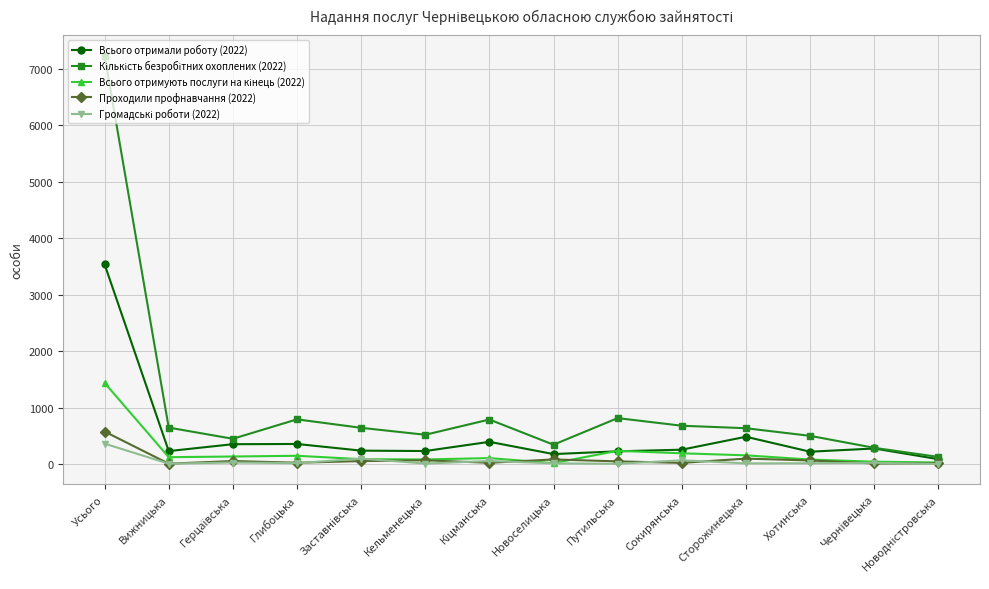

What is the label of the 13th point from the right?

Вижницька